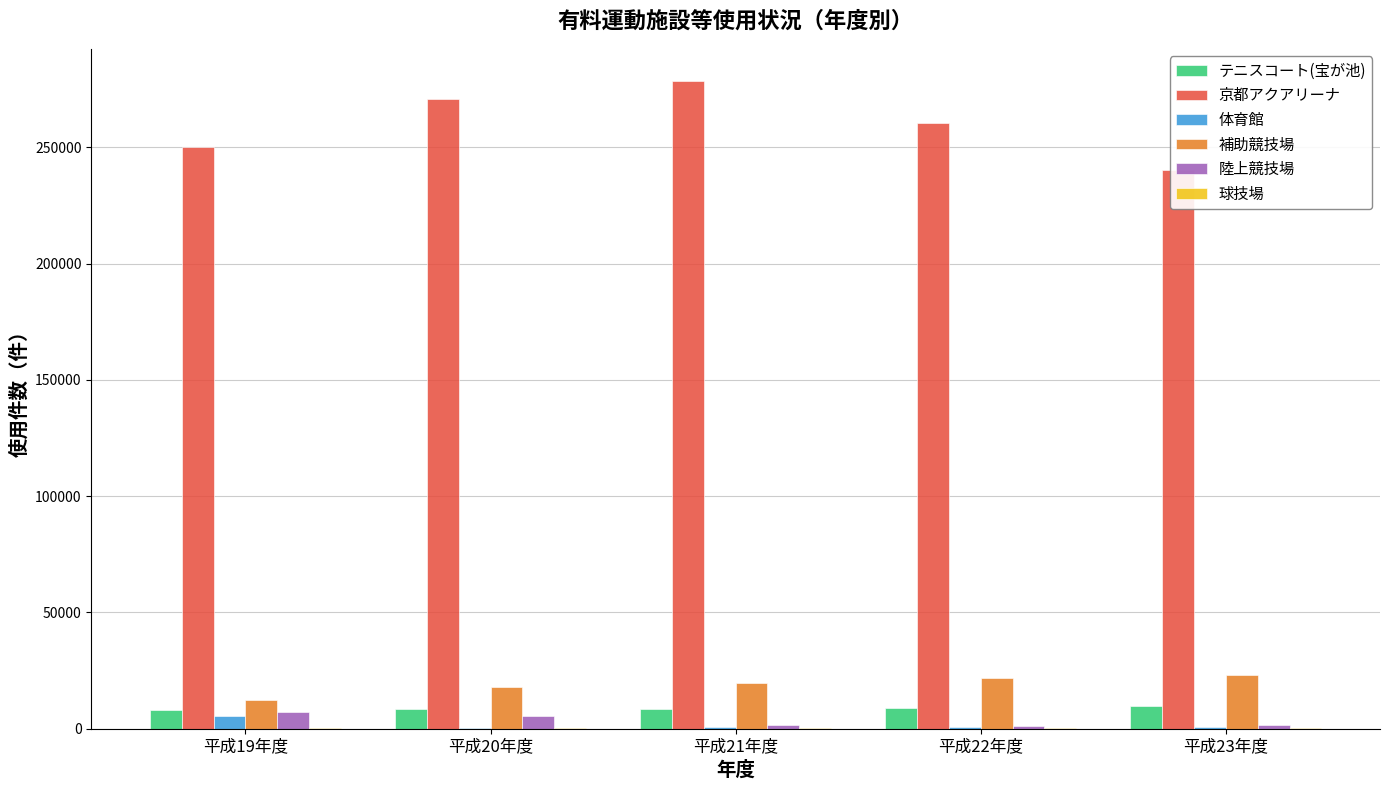

Rank the series at 平成20年度 from lowest to highest value.

球技場, 体育館, 陸上競技場, テニスコート(宝が池), 補助競技場, 京都アクアリーナ